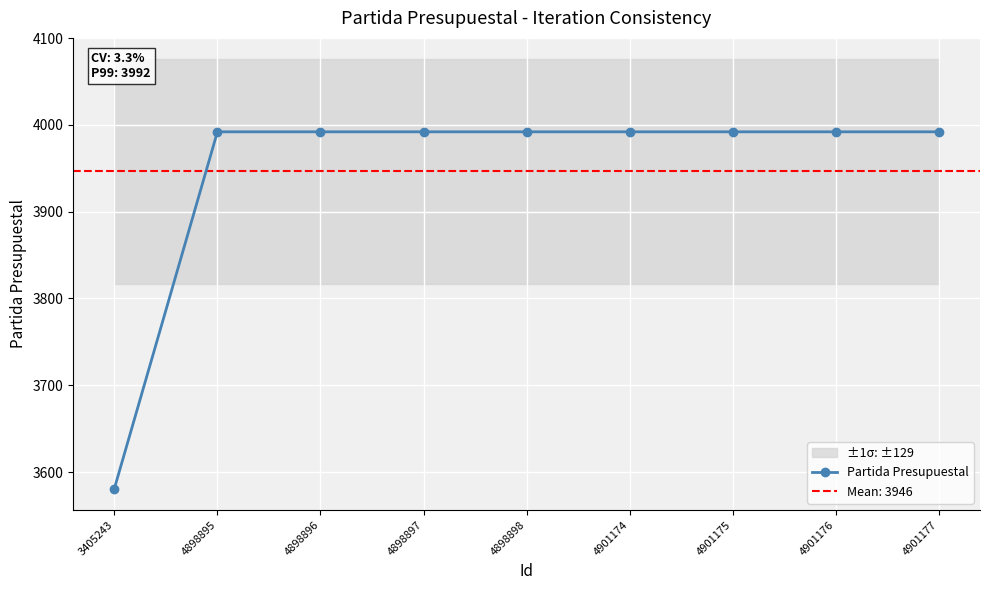

True or false: the data shows 5824 at 4901176.

False